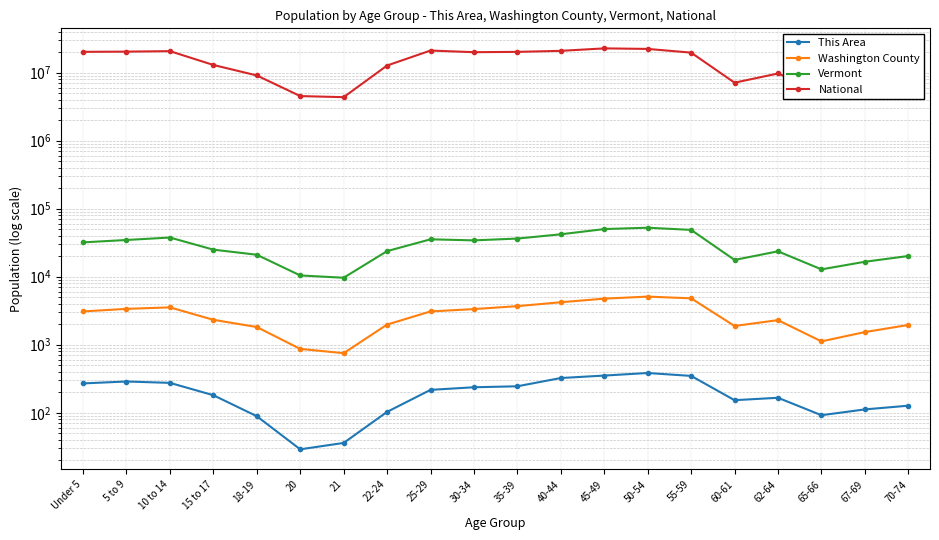

Reading left to right, extract all data points from this chart.

This Area: 270	288	275	181	89	29	36	103	217	237	245	324	352	384	348	153	166	92	112	127
Washington County: 3087	3366	3542	2325	1821	868	751	1978	3085	3342	3690	4211	4760	5096	4810	1886	2299	1120	1534	1952
Vermont: 31952	34654	37637	24990	21022	10433	9651	23767	35441	34181	36358	42001	50110	52493	48739	17634	23600	12819	16571	20148
National: 20201362	20348657	20677194	12954254	9086089	4519129	4354294	12712576	21101849	19962099	20179642	20890964	22708591	22298125	19664805	7113727	9704197	5319902	7115361	9278166